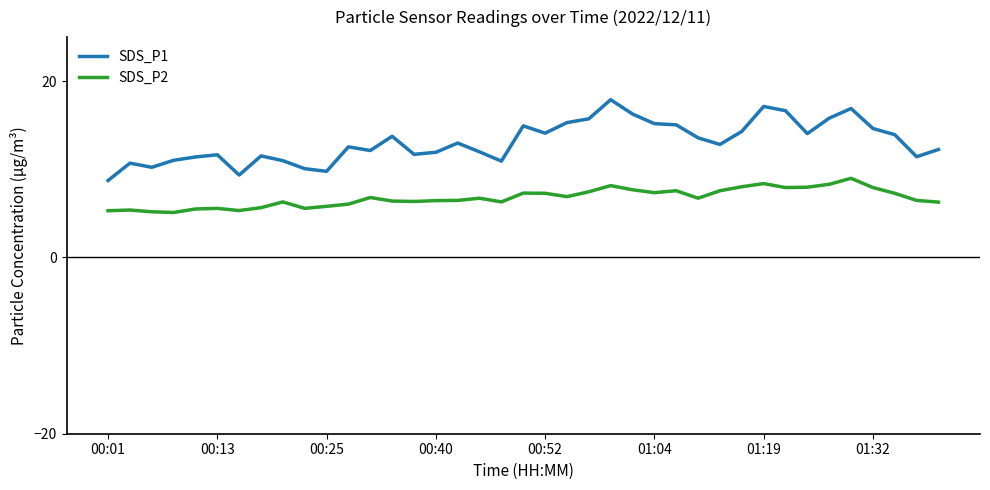

Which series has the largest total across all categories?

SDS_P1